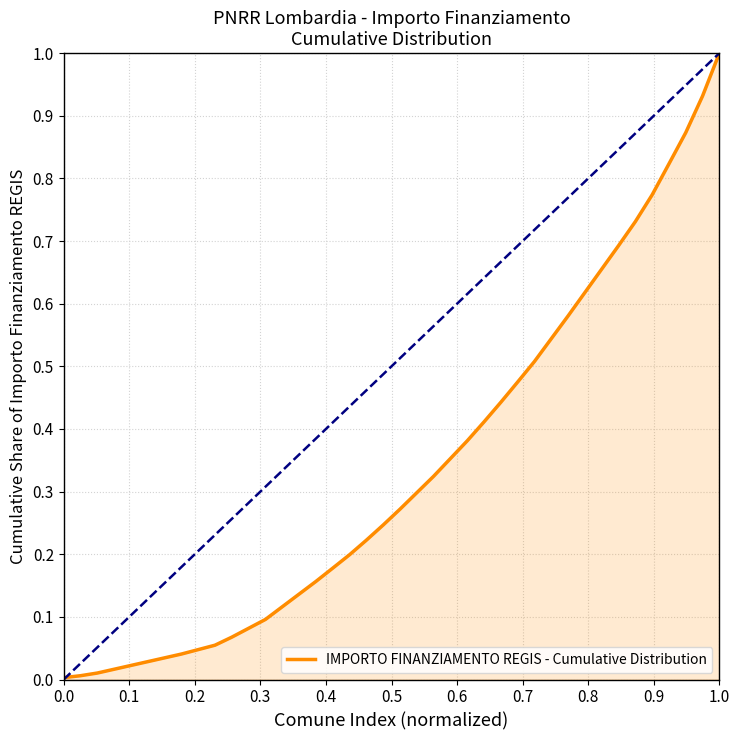

What is the greatest value displayed?

1.0